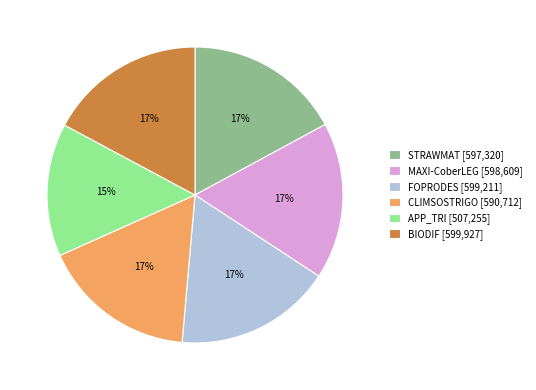

What is the ratio of the value at CLIMSOSTRIGO [590,712] to the value at MAXI-CoberLEG [598,609]?

1.0